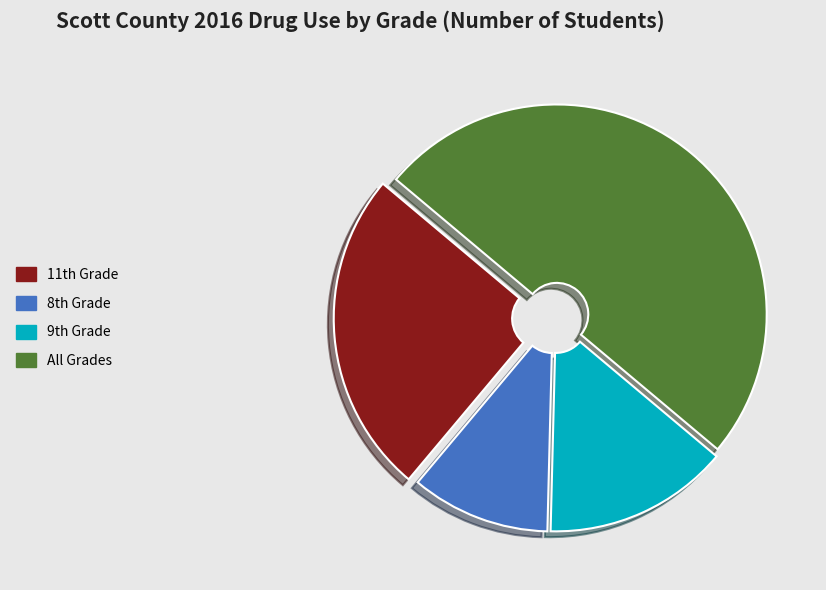

Rank the categories by value from highest to lowest.

All Grades, 11th Grade, 9th Grade, 8th Grade